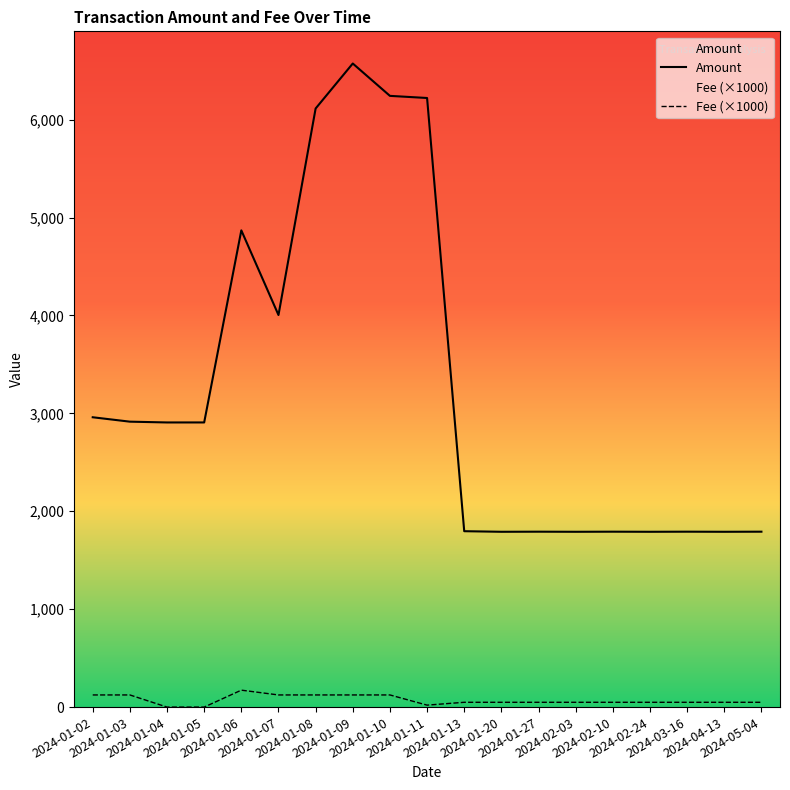

Rank the series by their maximum value, from lowest to highest.

Fee (×1000), Amount